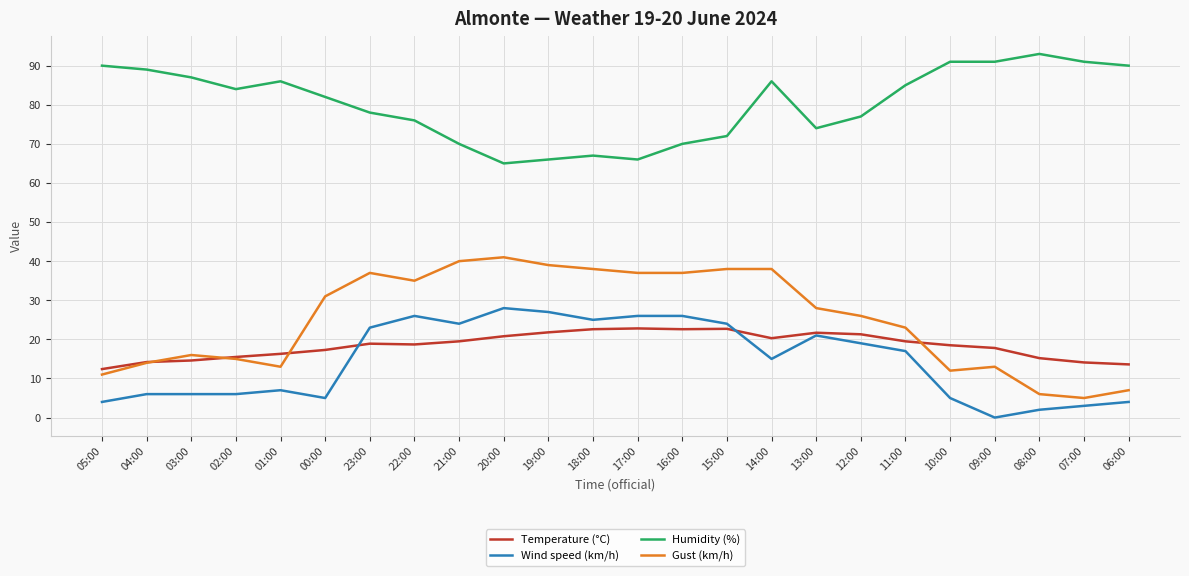

Which category has the lowest value across all series?

09:00